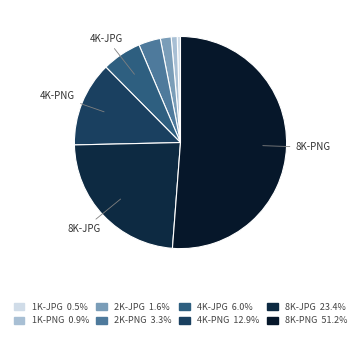

How many segments does this pie chart have?

8